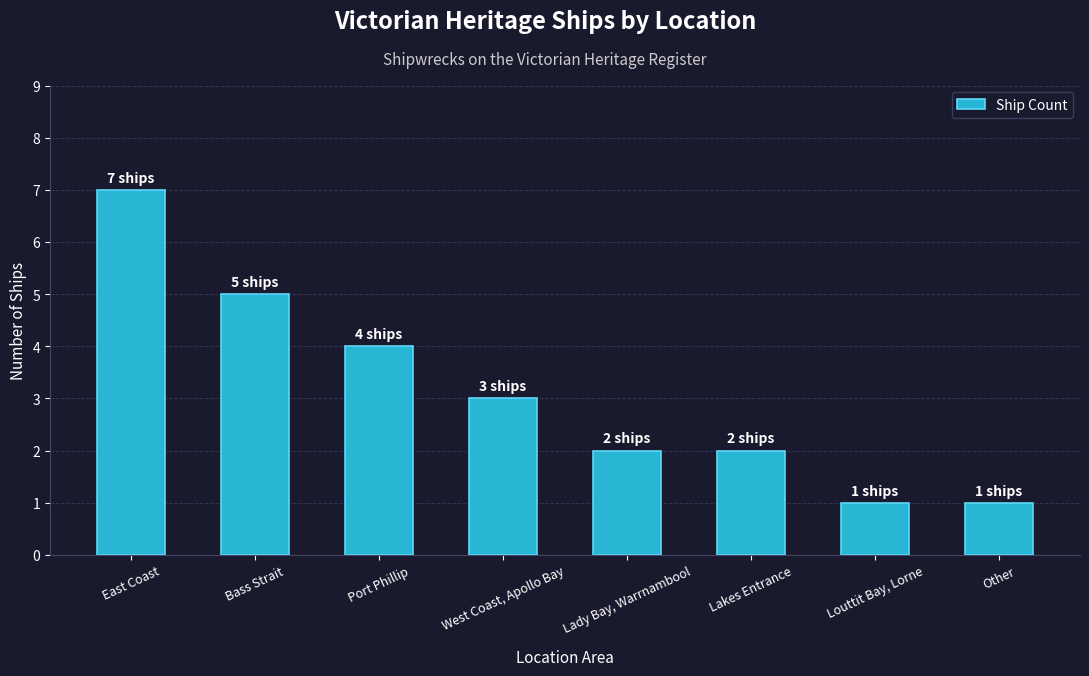

Reading left to right, transcribe all the data shown in this chart.

7	5	4	3	2	2	1	1